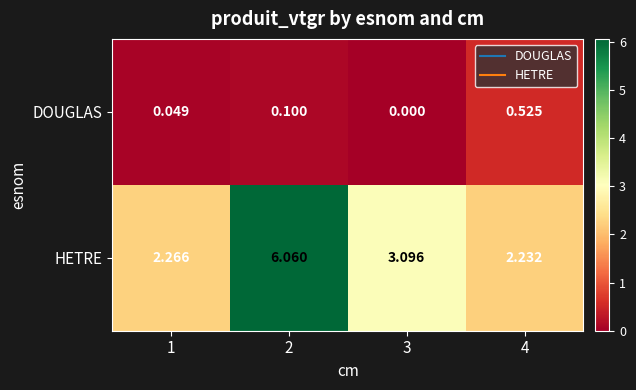

Rank the series by their maximum value, from highest to lowest.

HETRE, DOUGLAS